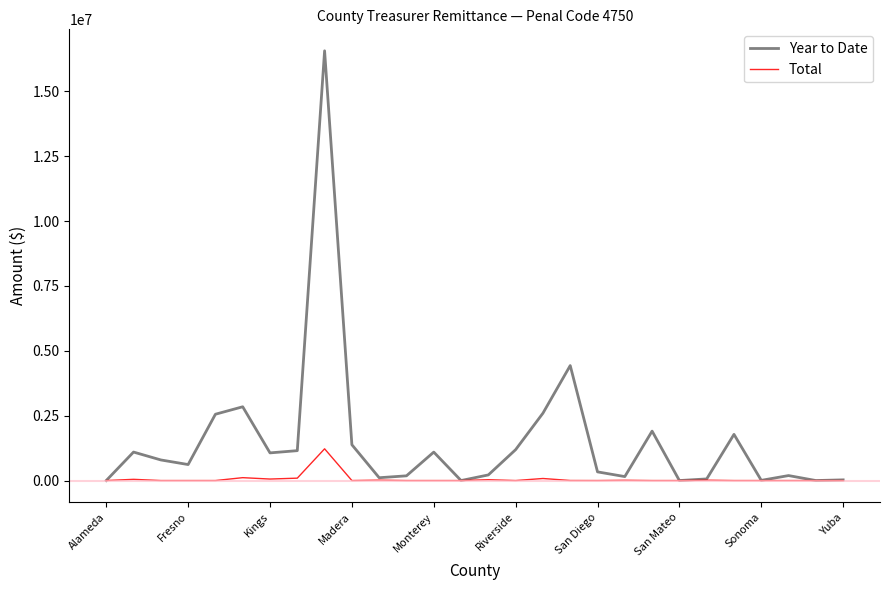

What is the maximum value shown in the chart?

16559520